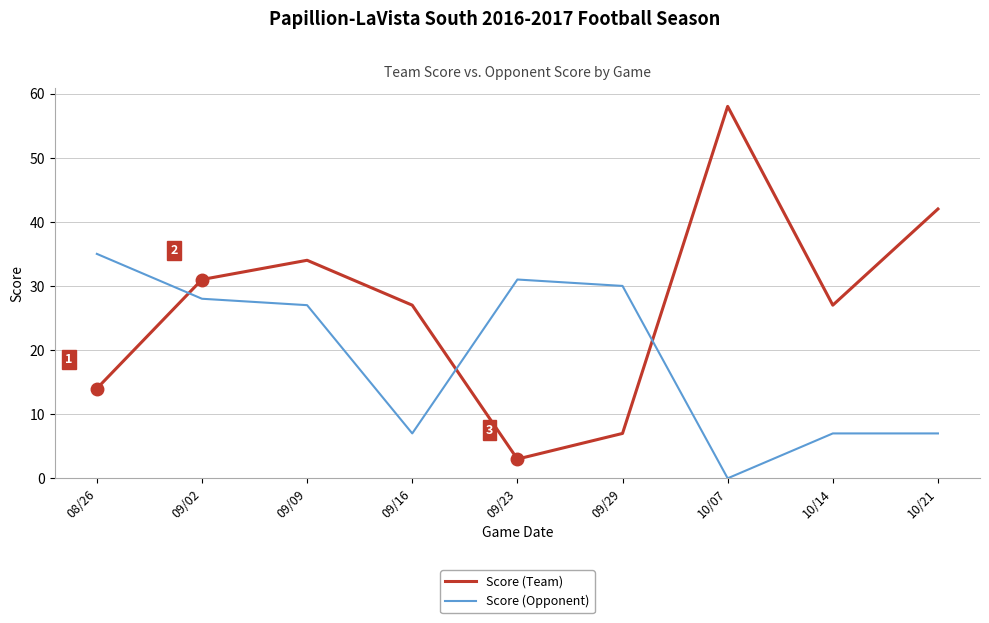

What is the total value across all series at 10/07?

58